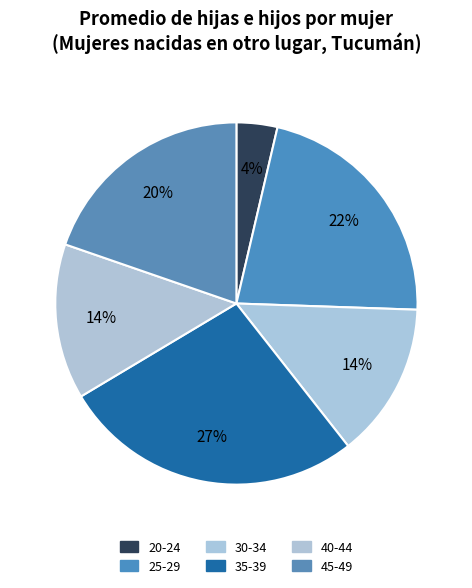

Approximately how many times larger is the value at 35-39 compared to 45-49?

1.4